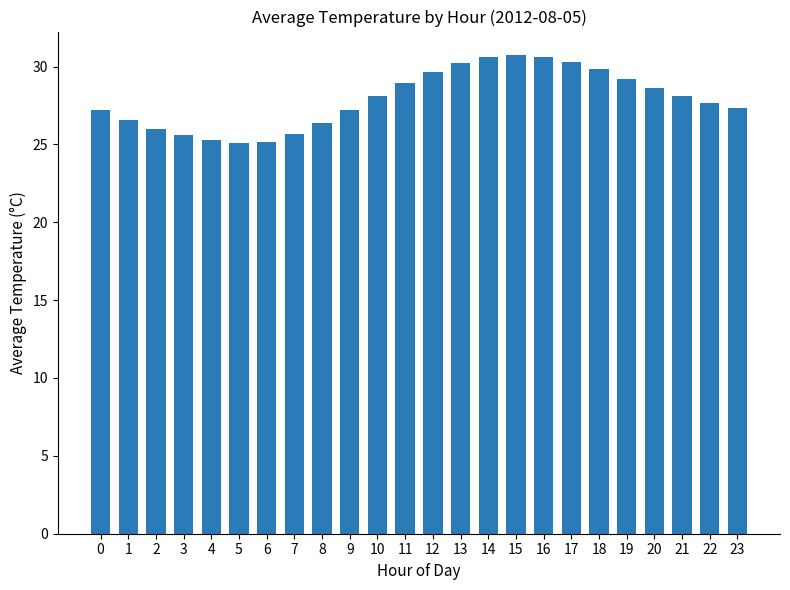

What is the ratio of the value at 11 to the value at 6?

1.1